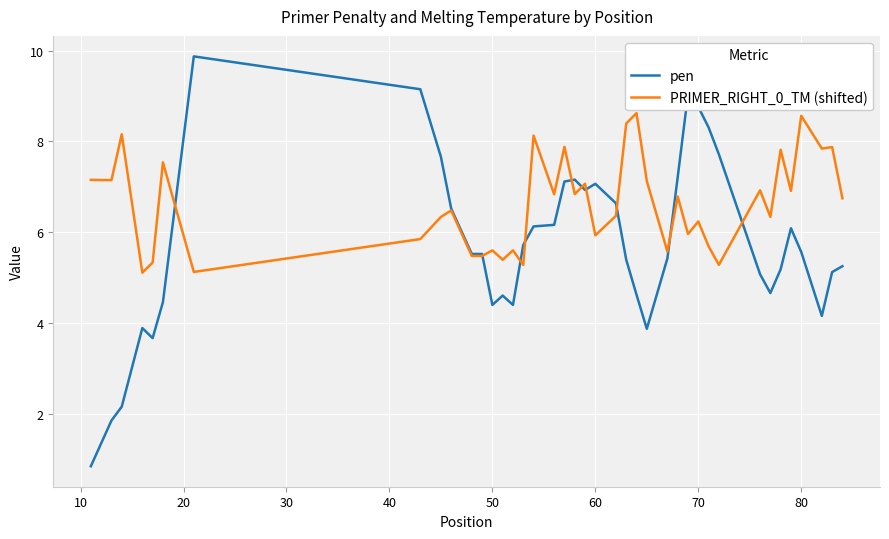

Which series has the widest spread of values?

pen